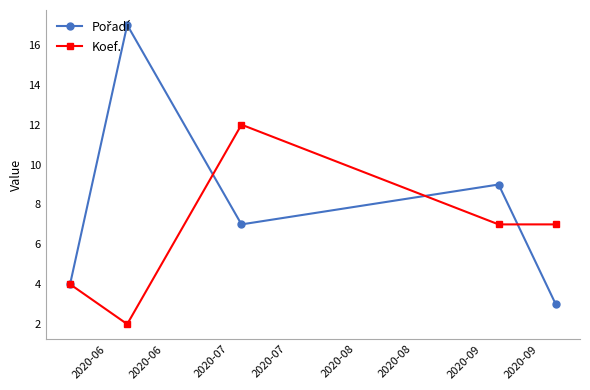

How many interior local peaks does the Koef. series have?

1